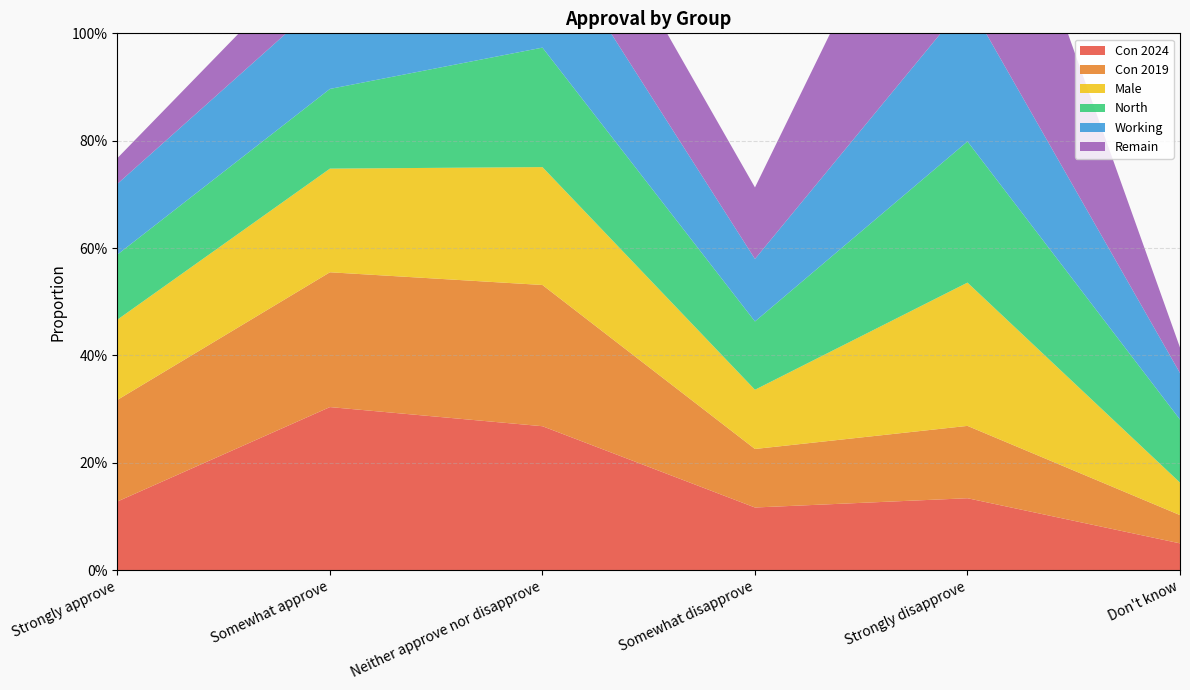

Reading left to right, extract all data points from this chart.

Con 2024: Strongly approve=0.1	Somewhat approve=0.3	Neither approve nor disapprove=0.3	Somewhat disapprove=0.1	Strongly disapprove=0.1	Don't know=0.0
Con 2019: Strongly approve=0.2	Somewhat approve=0.3	Neither approve nor disapprove=0.3	Somewhat disapprove=0.1	Strongly disapprove=0.1	Don't know=0.1
Male: Strongly approve=0.1	Somewhat approve=0.2	Neither approve nor disapprove=0.2	Somewhat disapprove=0.1	Strongly disapprove=0.3	Don't know=0.1
North: Strongly approve=0.1	Somewhat approve=0.1	Neither approve nor disapprove=0.2	Somewhat disapprove=0.1	Strongly disapprove=0.3	Don't know=0.1
Working: Strongly approve=0.1	Somewhat approve=0.2	Neither approve nor disapprove=0.2	Somewhat disapprove=0.1	Strongly disapprove=0.3	Don't know=0.1
Remain: Strongly approve=0.0	Somewhat approve=0.1	Neither approve nor disapprove=0.2	Somewhat disapprove=0.1	Strongly disapprove=0.5	Don't know=0.0